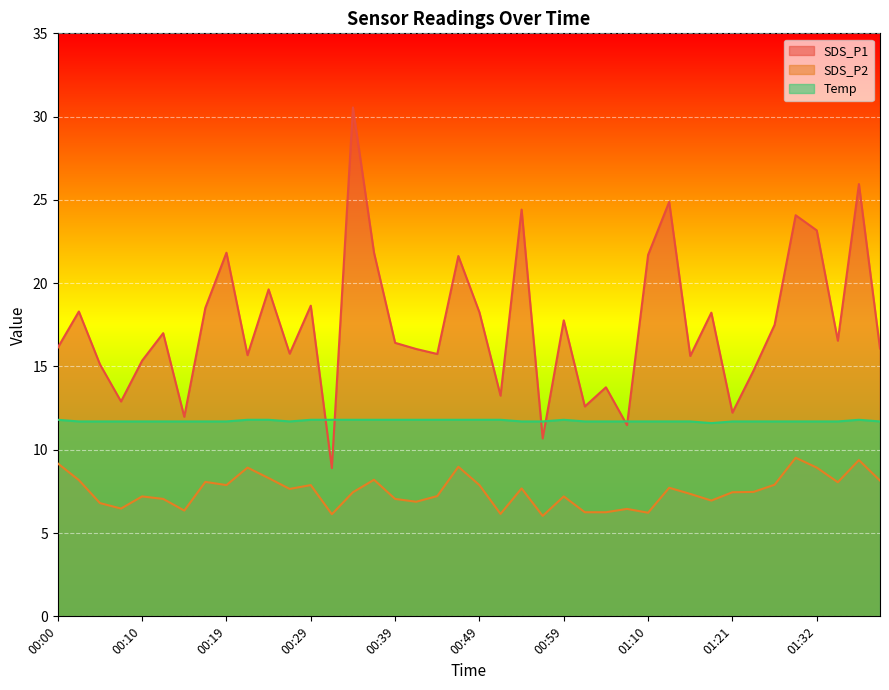

At how many categories does at least one series exceed 9?

40